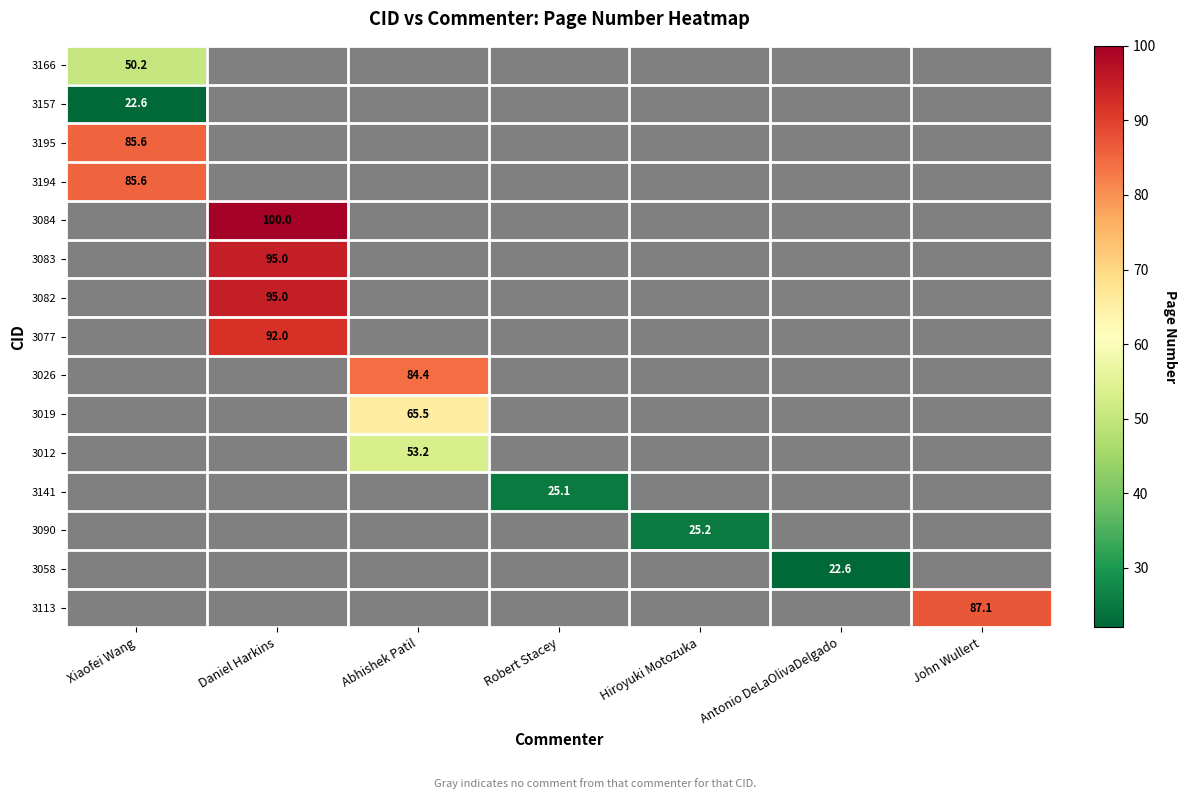

True or false: 3157 has a value of 31.7 at Xiaofei Wang.

False